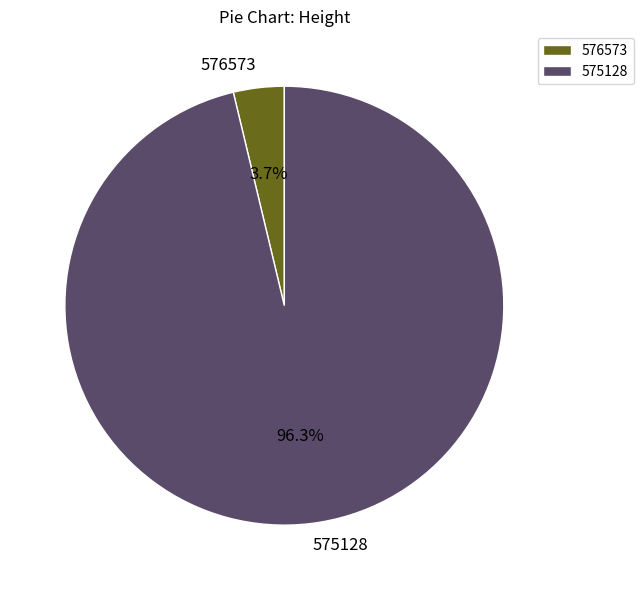

Is there any slice that represents more than half of the pie?

Yes